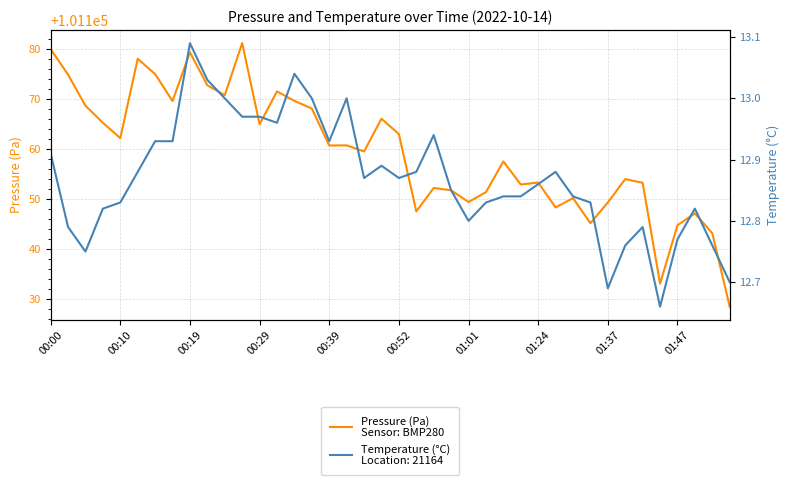

What is the smallest value displayed?

101128.4